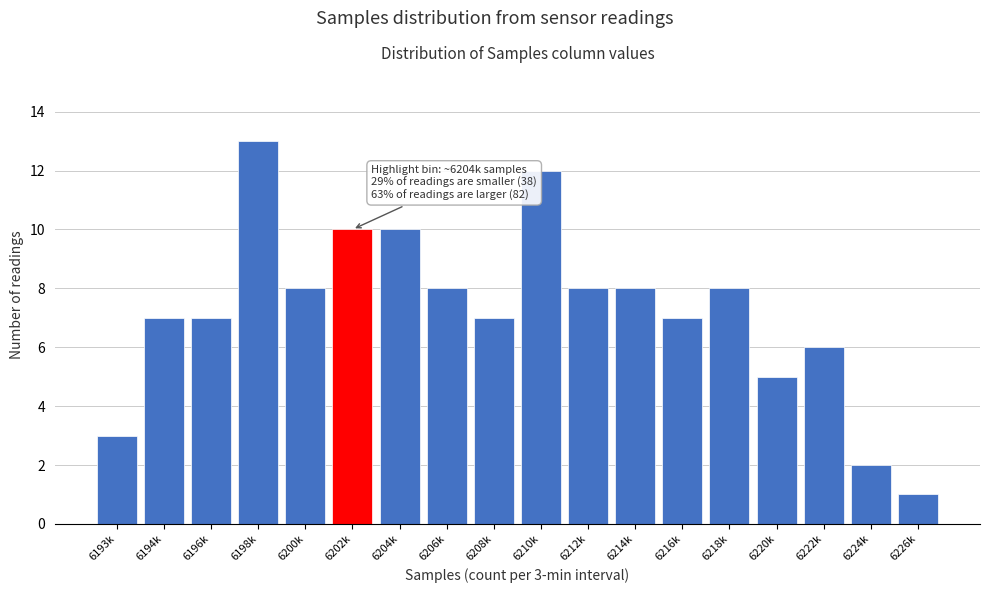

Reading left to right, what are all the values shown in this chart?

6193k=3	6194k=7	6196k=7	6198k=13	6200k=8	6202k=10	6204k=10	6206k=8	6208k=7	6210k=12	6212k=8	6214k=8	6216k=7	6218k=8	6220k=5	6222k=6	6224k=2	6226k=1